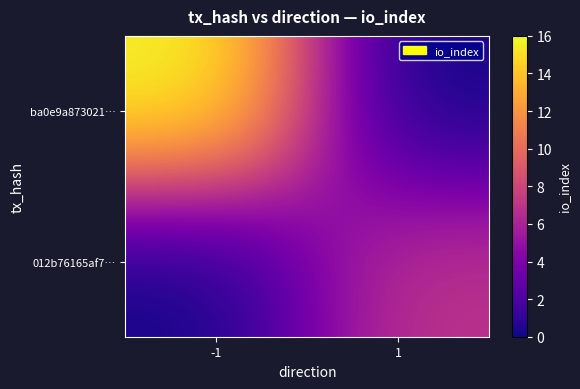

Between -1 and 1, which is larger?

-1